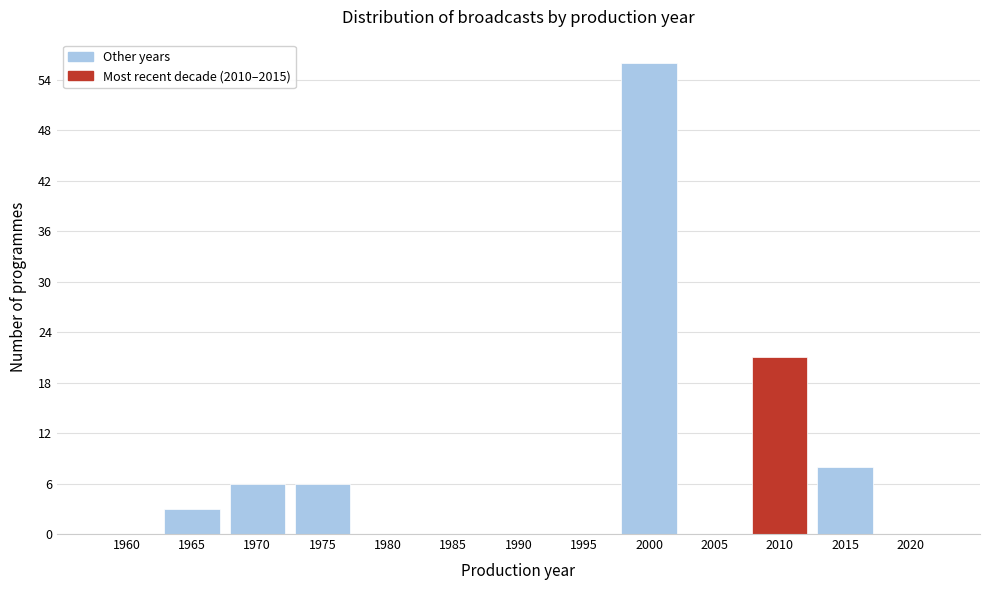

Reading left to right, what are all the values shown in this chart?

1960=0	1965=3	1970=6	1975=6	1980=0	1985=0	1990=0	1995=0	2000=56	2005=0	2010=21	2015=8	2020=0